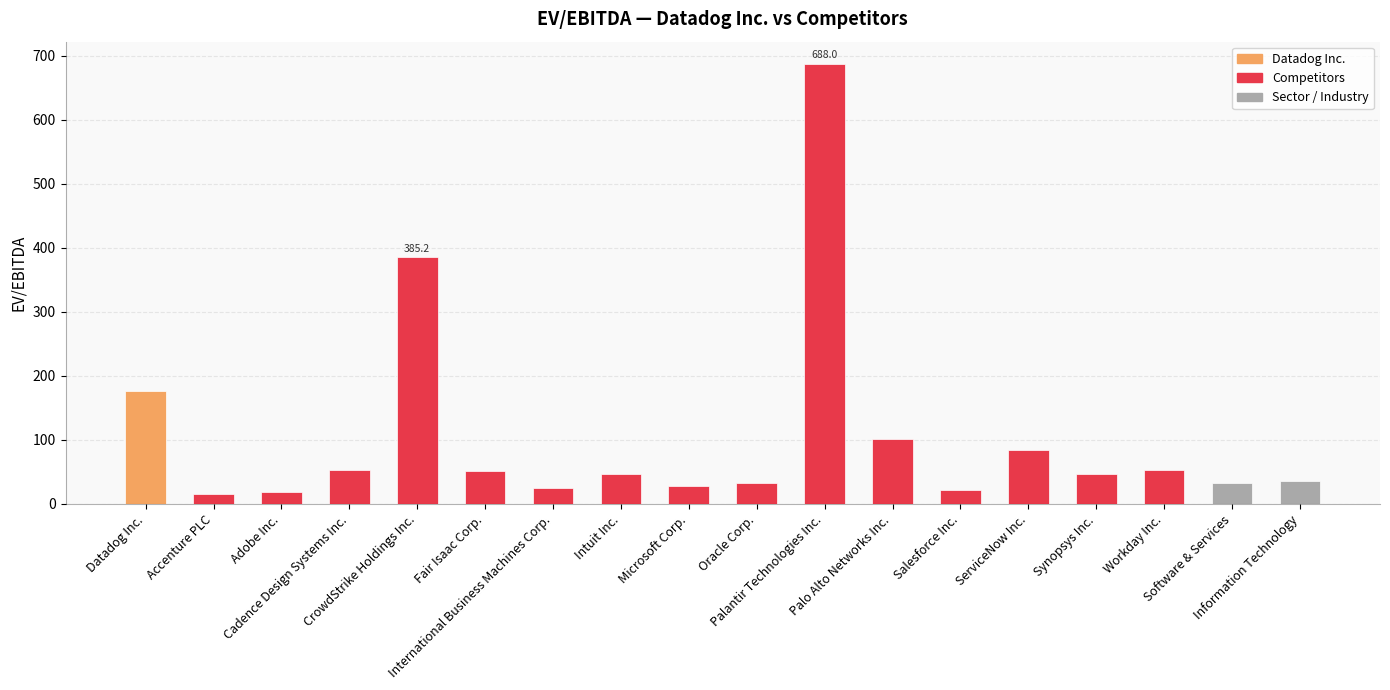

At which category does the chart reach its peak across all series?

Palantir Technologies Inc.